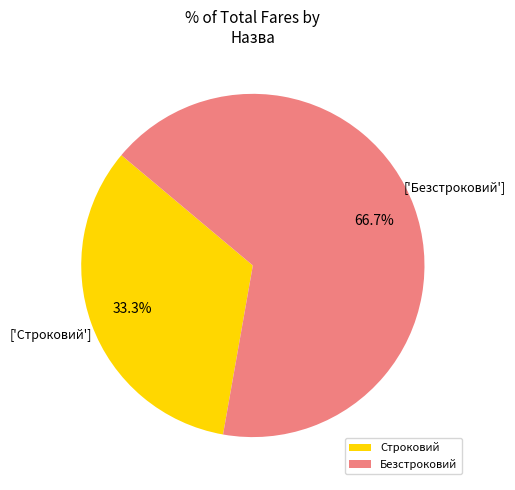

What percentage is the Безстроковий slice, to the nearest percent?

67%